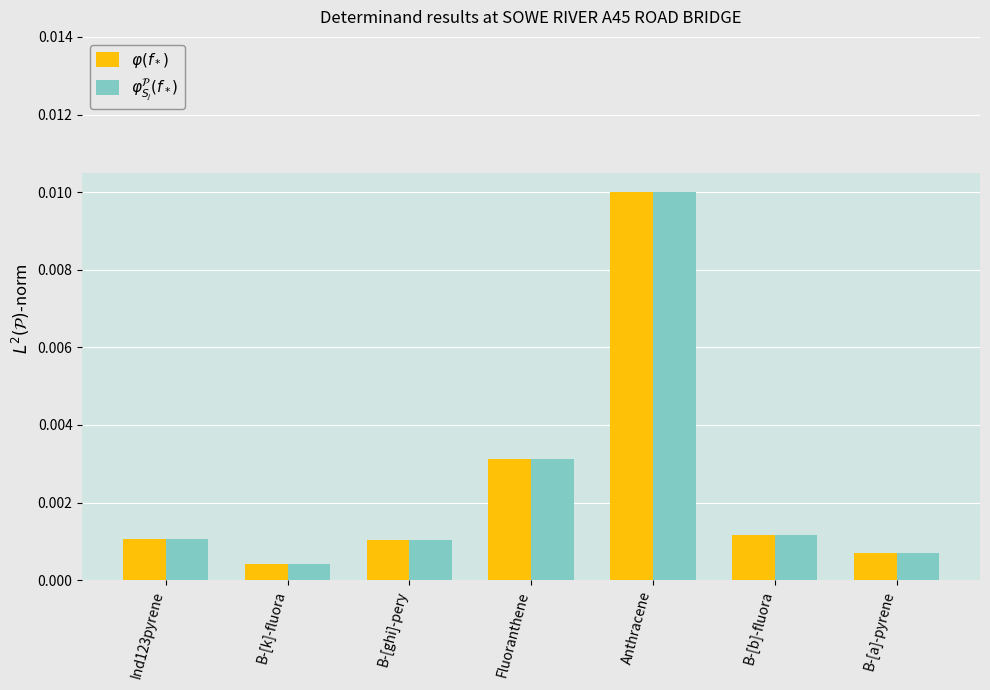

Which label corresponds to the largest value in the chart?

Anthracene